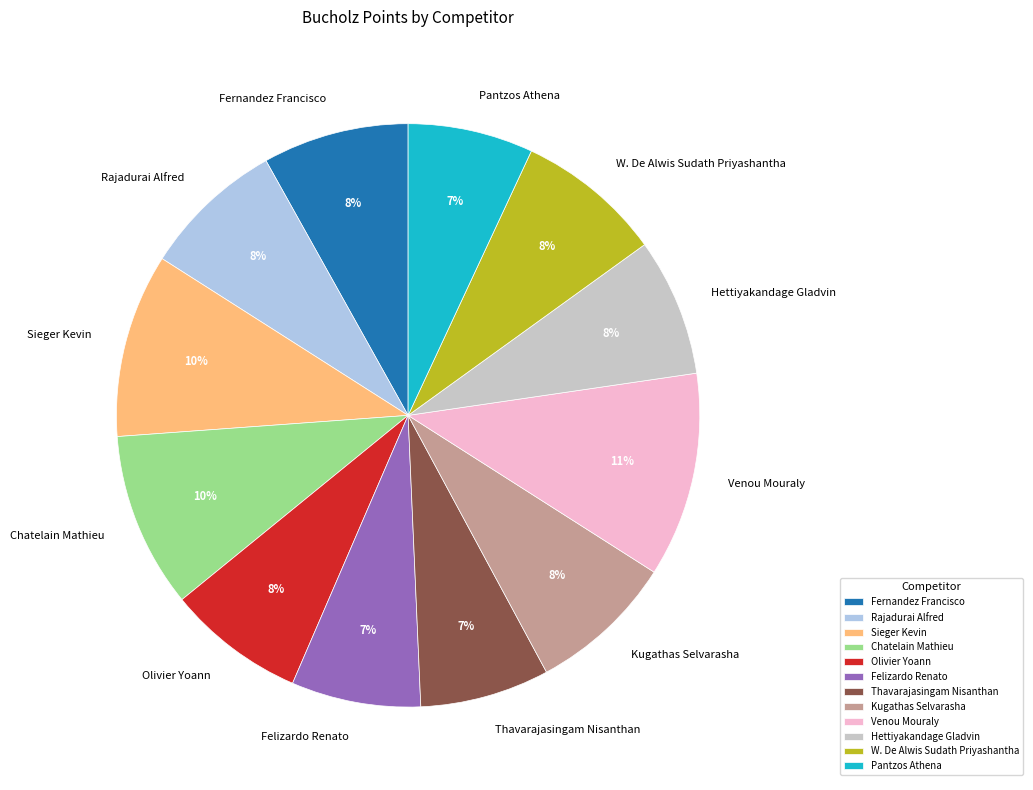

Count the number of slices in the pie.

12